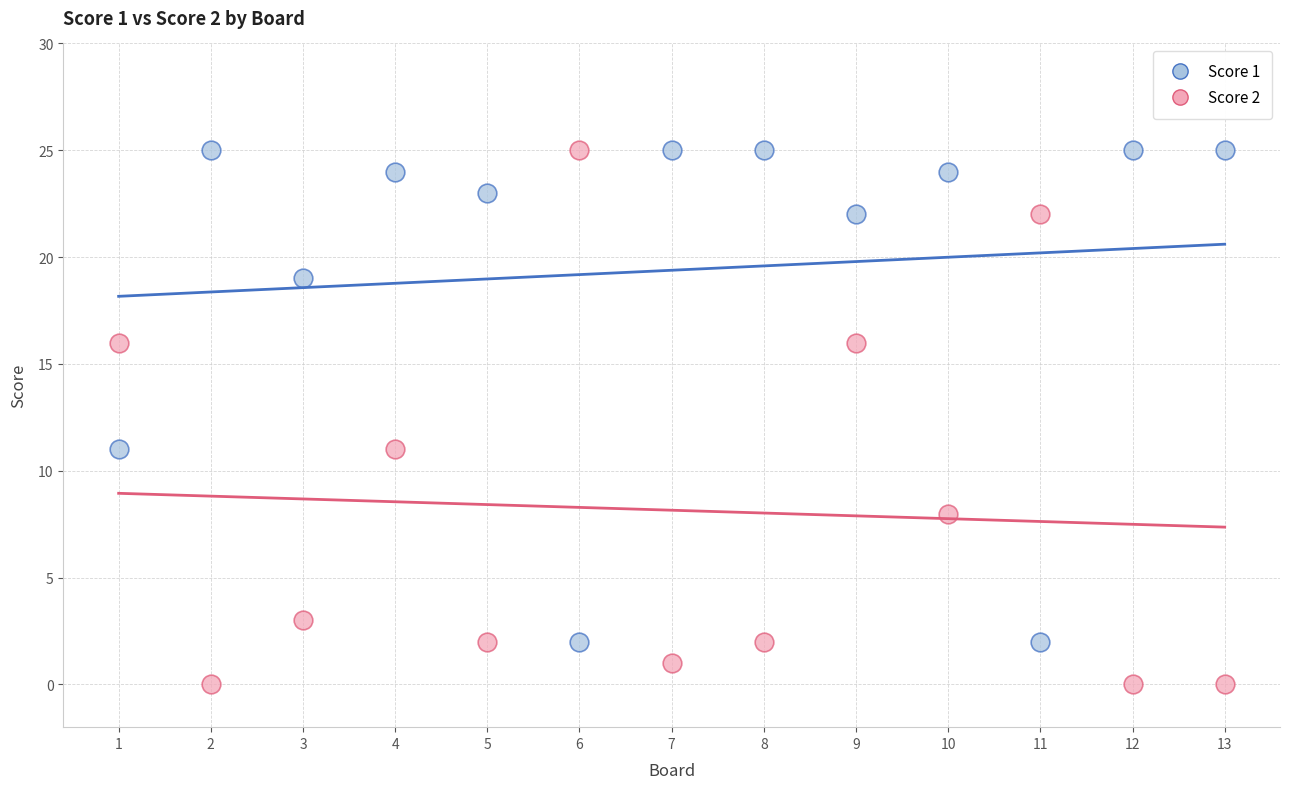

Across all data points, what is the range of X values (max minus min)?

12